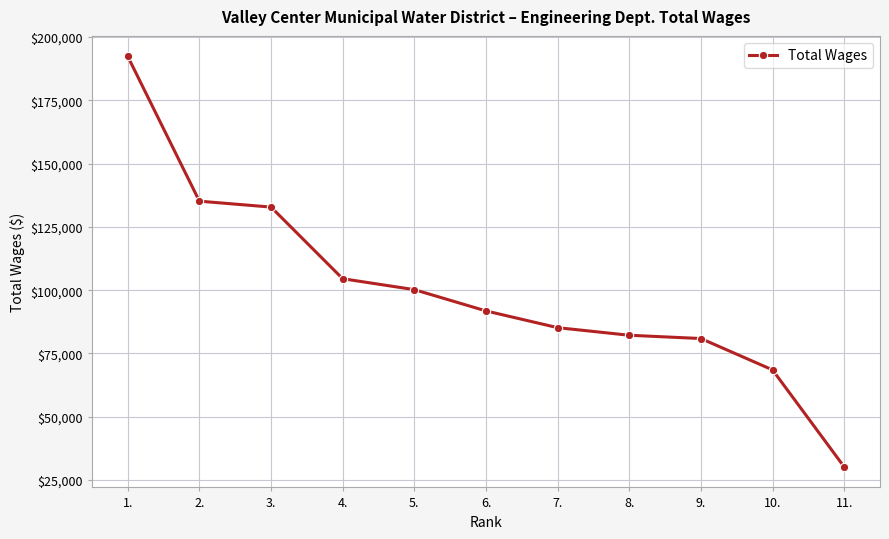

What is the approximate value at 5., to the nearest 10?

100220